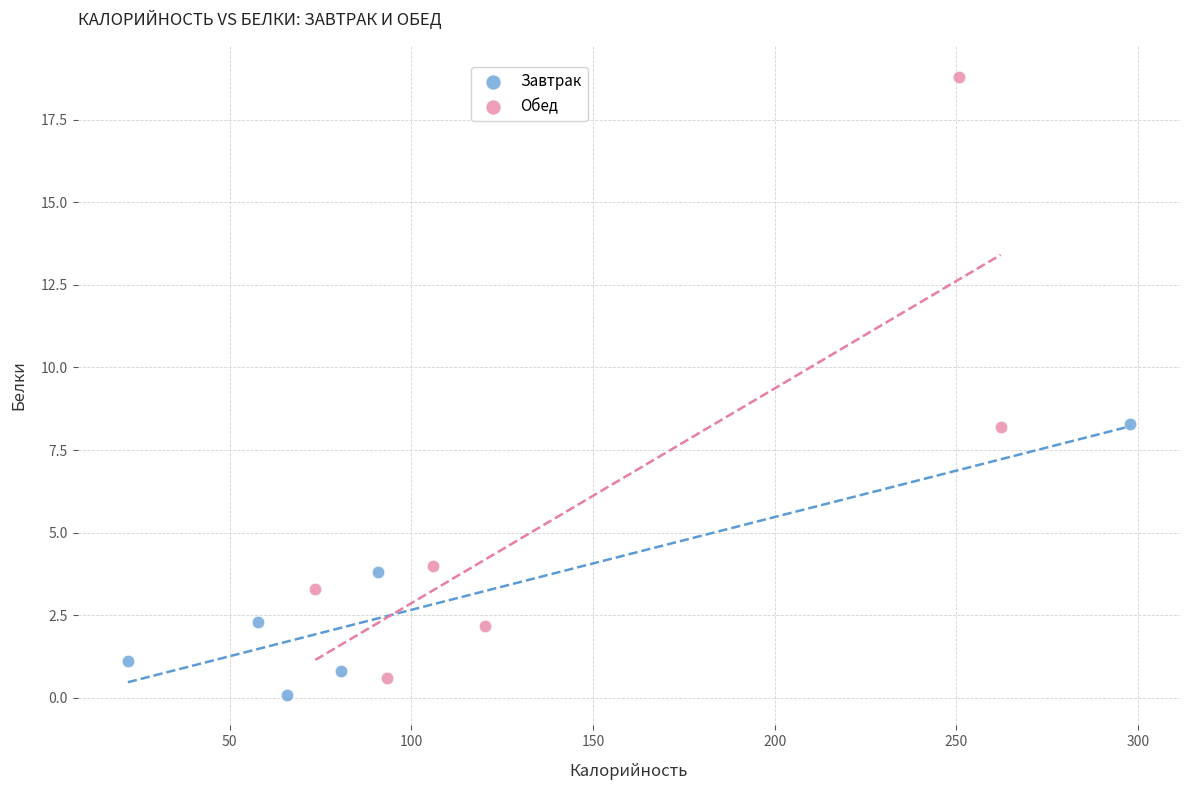

Which series has the largest Y range (max minus min)?

Обед